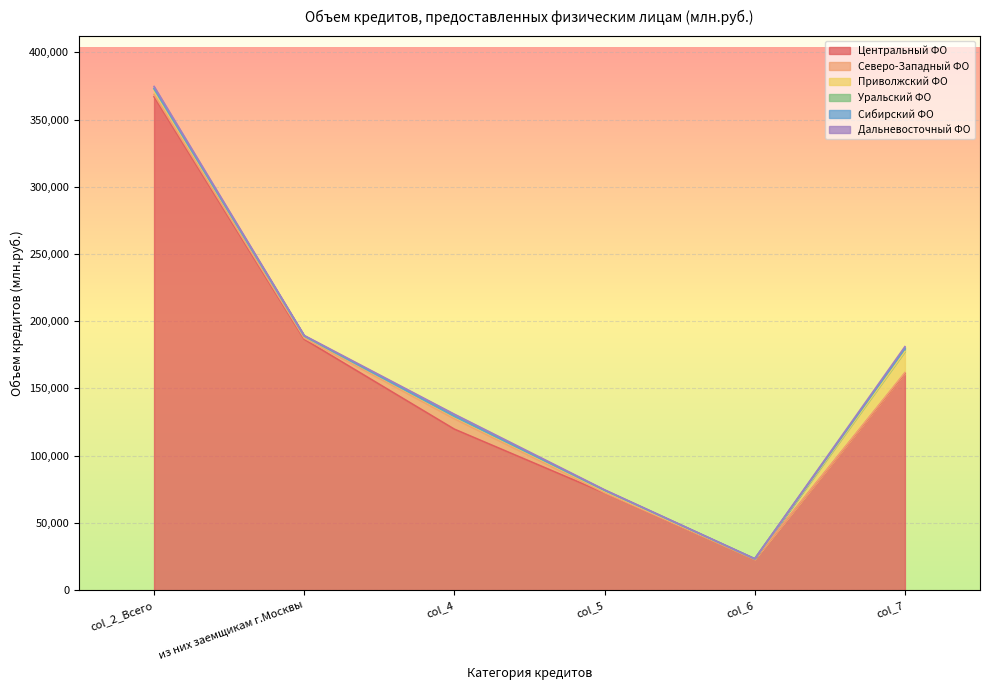

Where is Уральский ФО nearest to the value 1053?

col_2_Всего